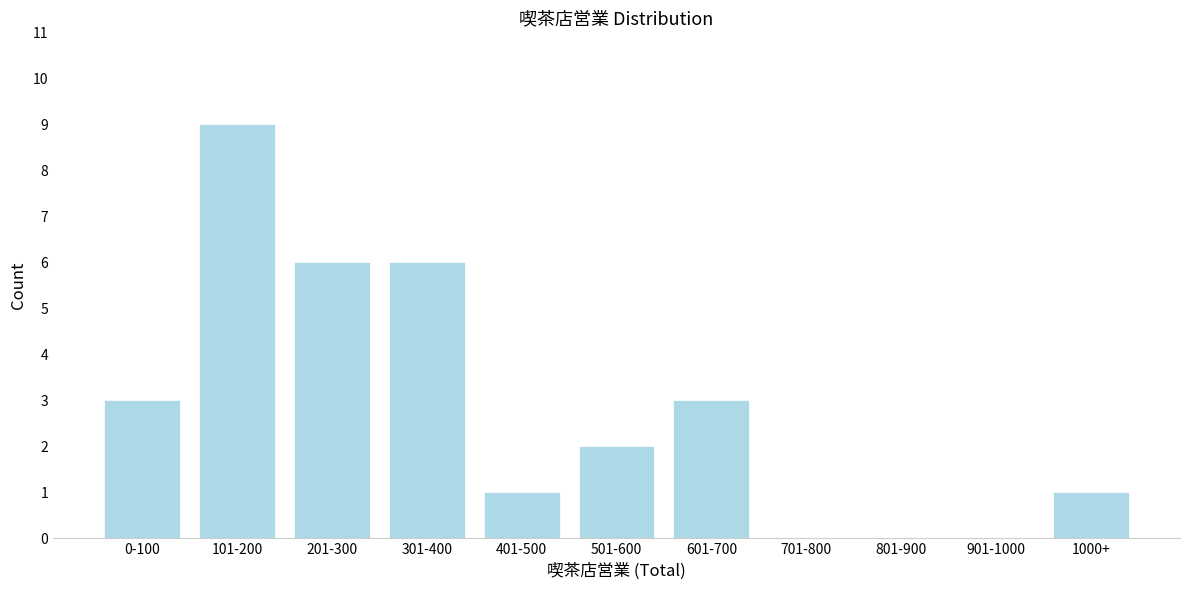

Reading left to right, list all the values displayed in this chart.

0-100=3	101-200=9	201-300=6	301-400=6	401-500=1	501-600=2	601-700=3	701-800=0	801-900=0	901-1000=0	1000+=1